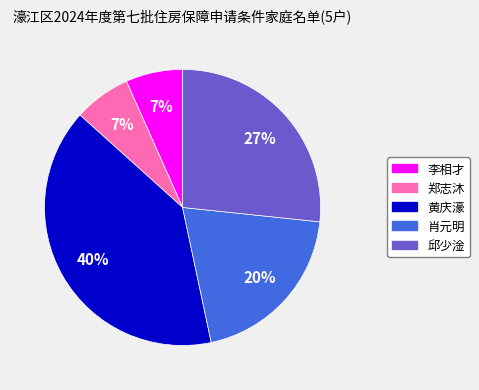

Combined, do 邱少淦 and 郑志沐 account for over 50%?

No